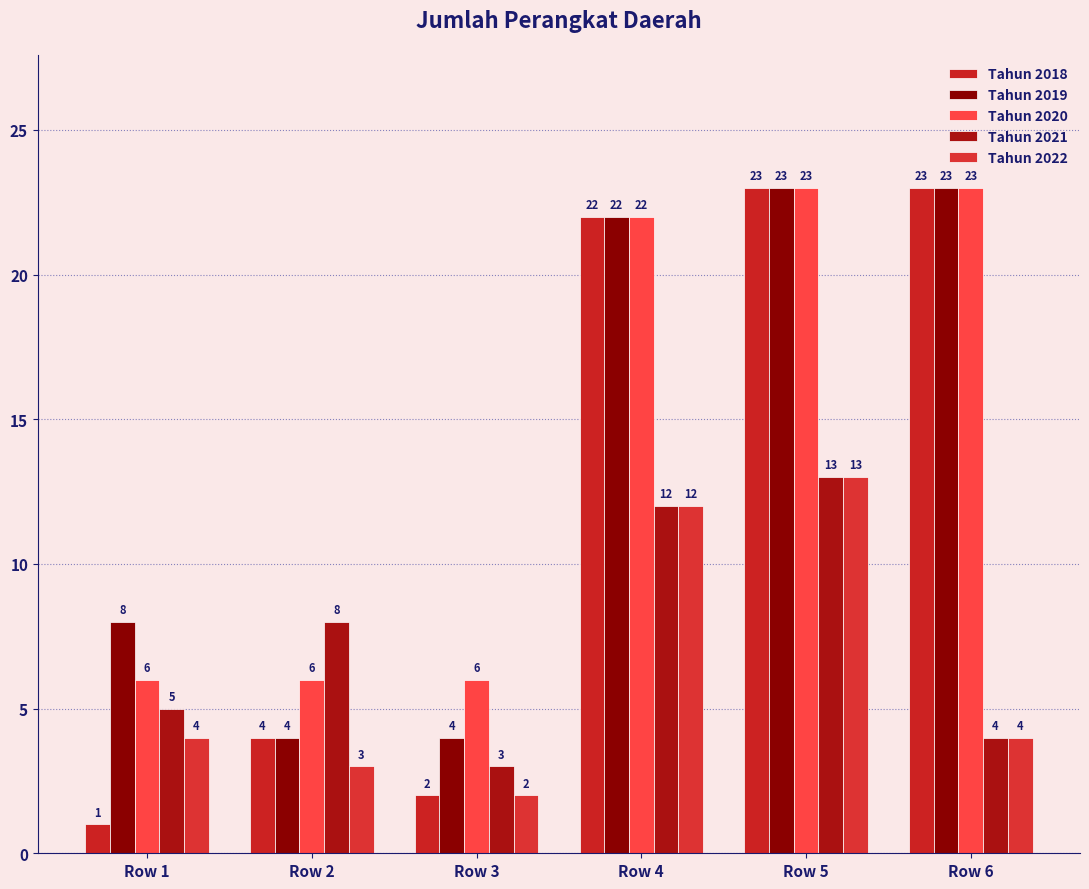

Reading left to right, list all the values displayed in this chart.

Tahun 2018: 1	4	2	22	23	23
Tahun 2019: 8	4	4	22	23	23
Tahun 2020: 6	6	6	22	23	23
Tahun 2021: 5	8	3	12	13	4
Tahun 2022: 4	3	2	12	13	4